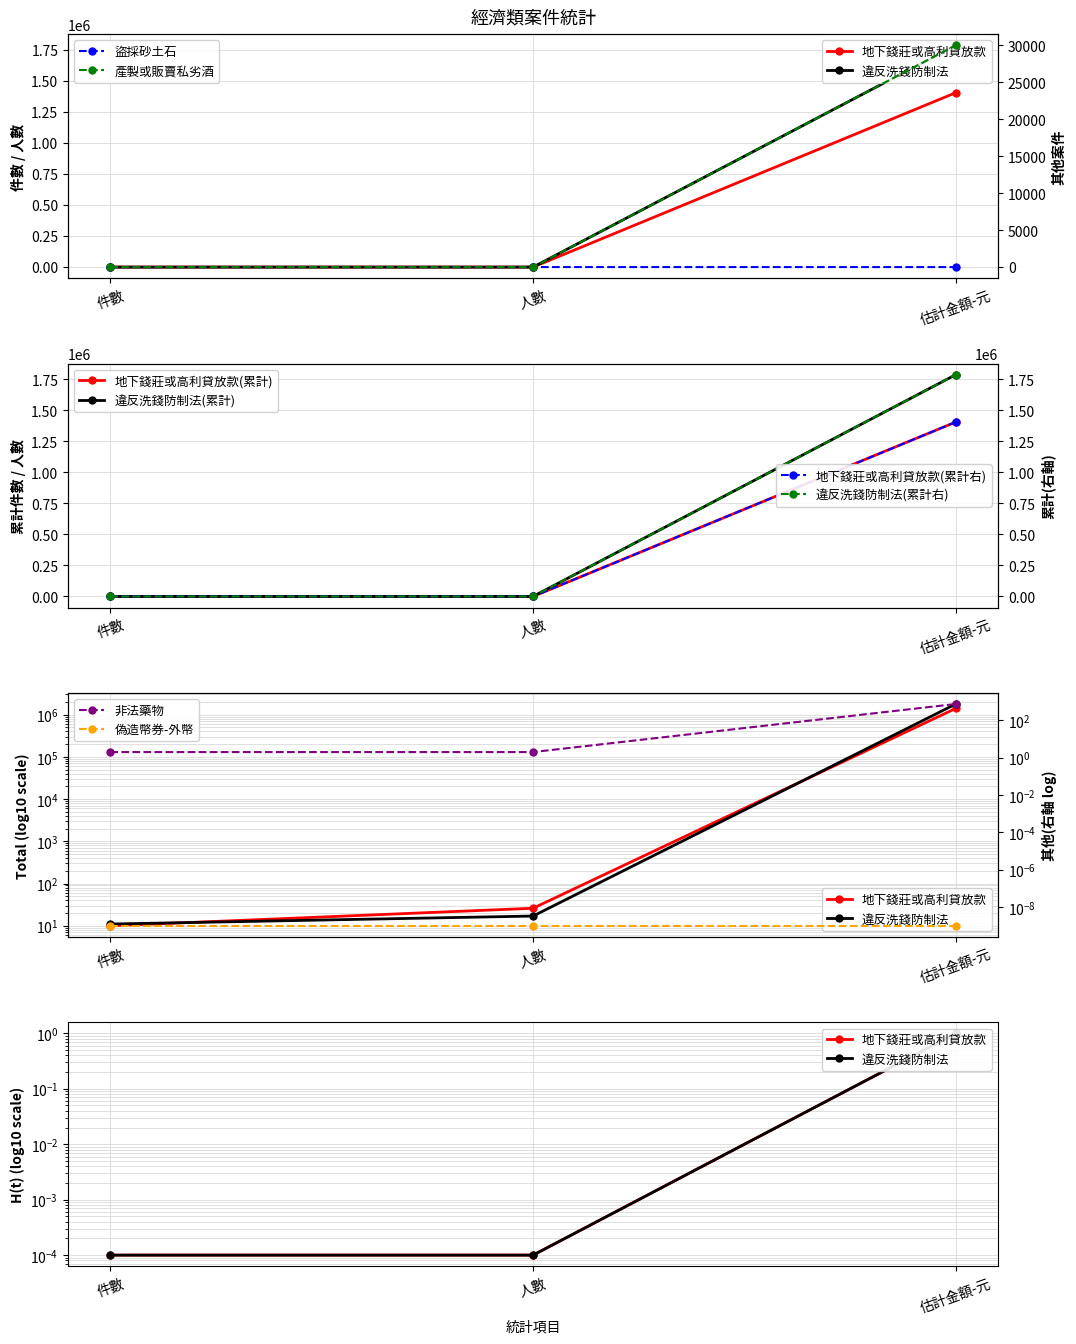

Where is 違反洗錢防制法(累計) nearest to the value 893368?

人數